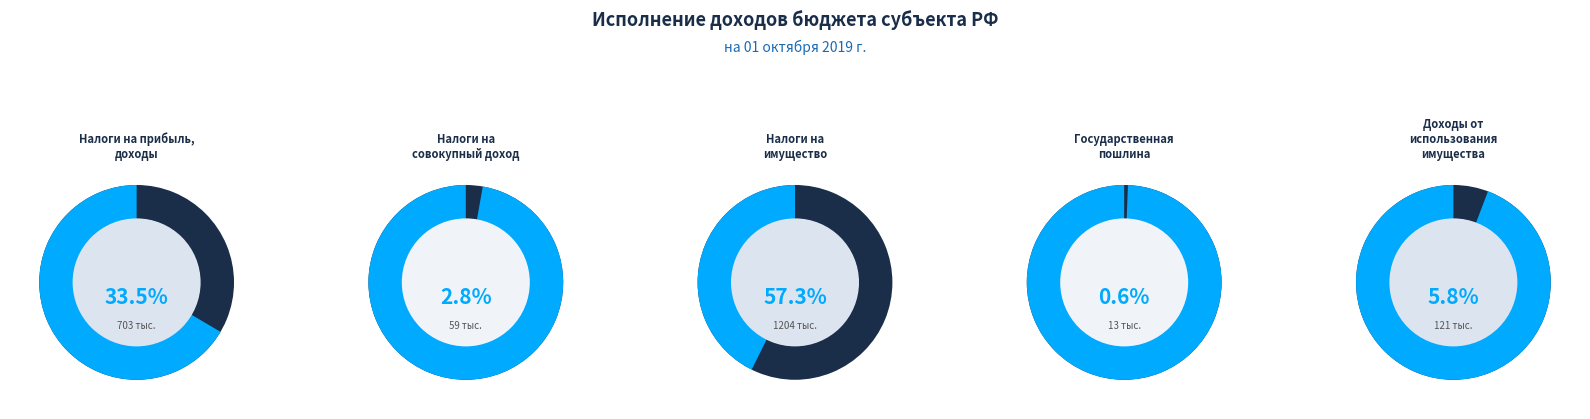

To the nearest percent, what portion does НАЛОГИ НА ПРИБЫЛЬ, ДОХОДЫ represent?

33%